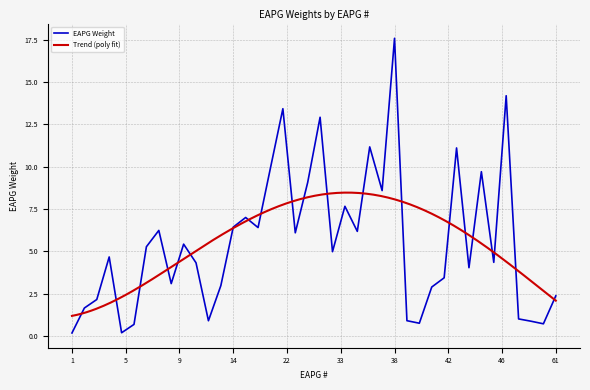

What is the ratio of the value at 2 to the value at 32?

0.1